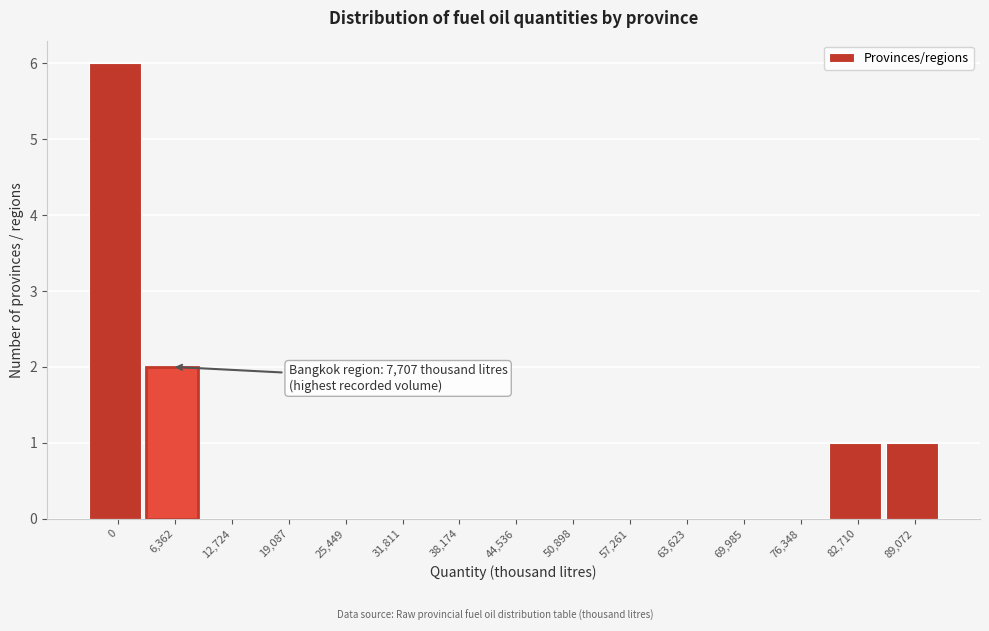

Reading left to right, extract all data points from this chart.

0=6	6,362=2	12,724=0	19,087=0	25,449=0	31,811=0	38,174=0	44,536=0	50,898=0	57,261=0	63,623=0	69,985=0	76,348=0	82,710=1	89,072=1